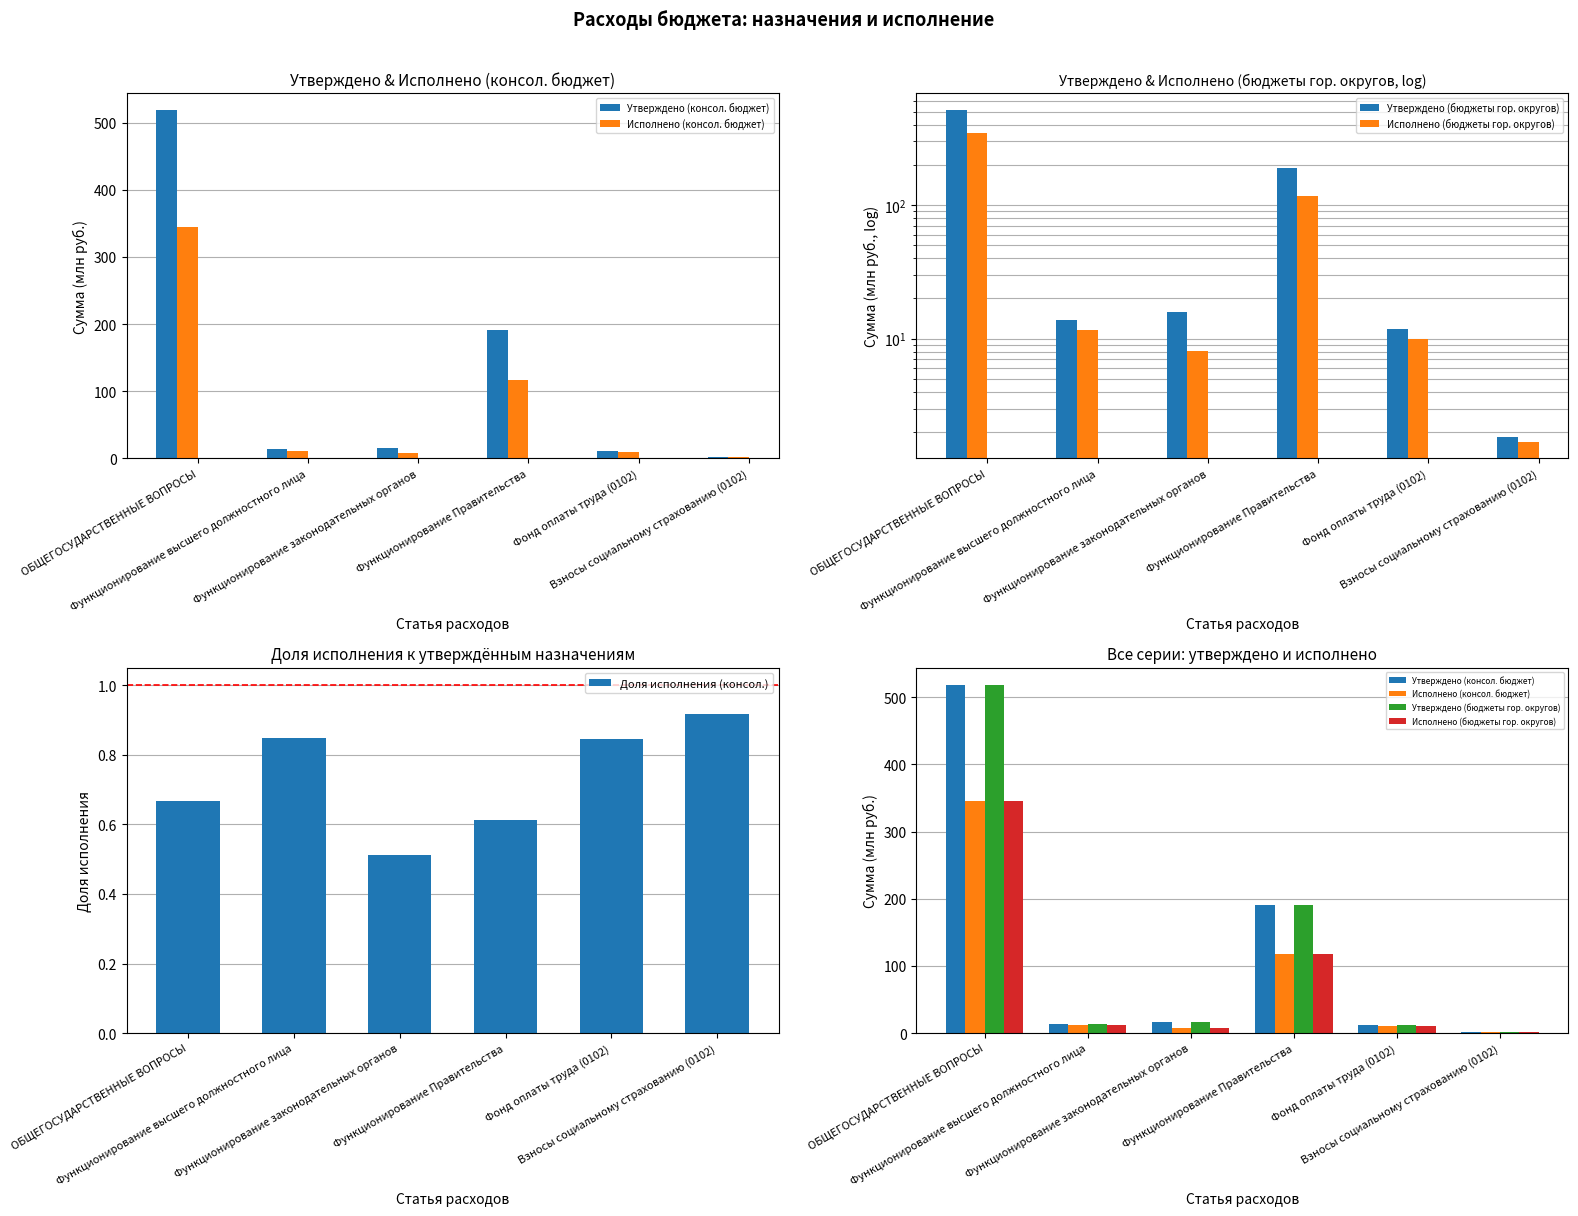

What is the approximate value of Исполнено (консол. бюджет) at Функционирование высшего должностного лица?

11.7